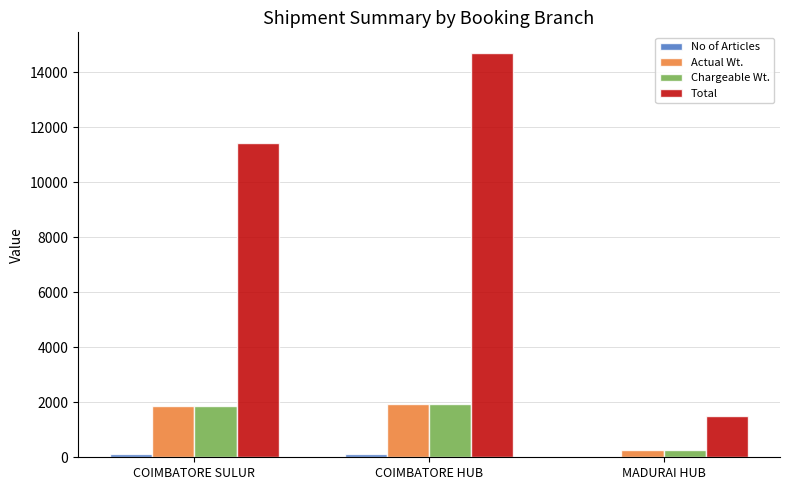

What is the sum of all Total values?

27655.0